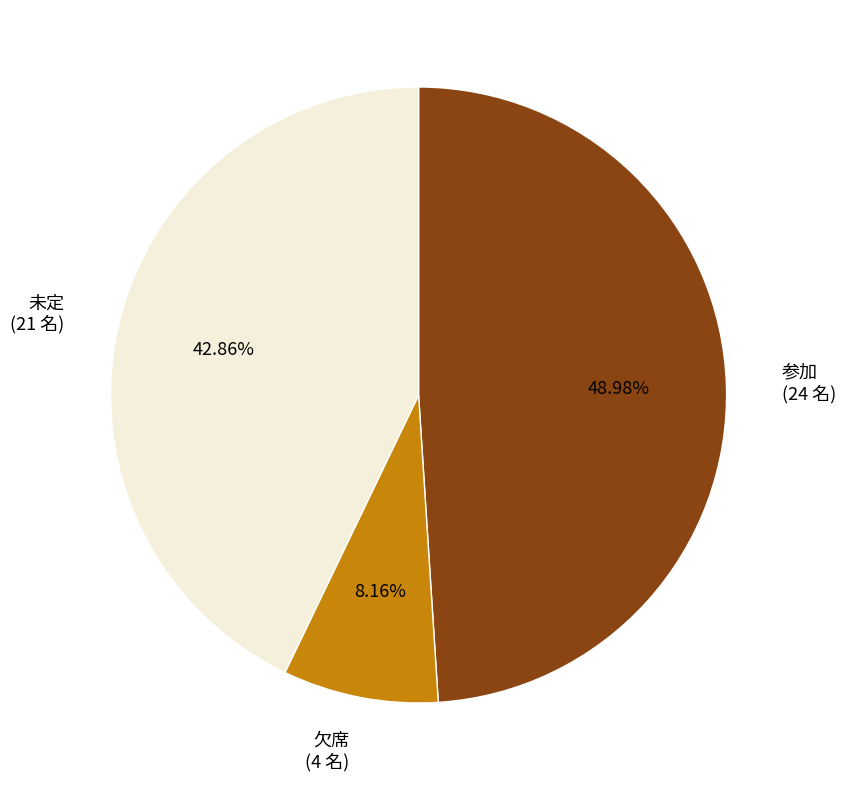

Do 欠席 and 参加 together represent more than half of the pie?

Yes